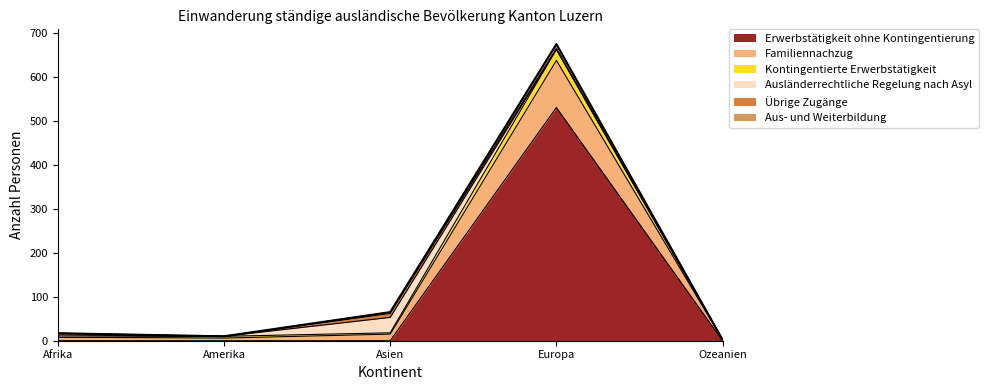

Is the value of Familiennachzug at Amerika greater than the value of Erwerbstätigkeit ohne Kontingentierung at Europa?

No